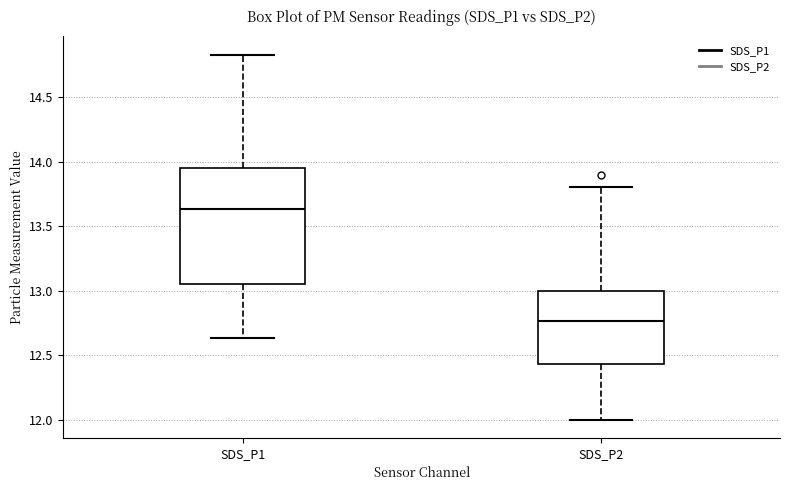

Comparing the boxes themselves (not the whiskers), which one is the tallest?

SDS_P1